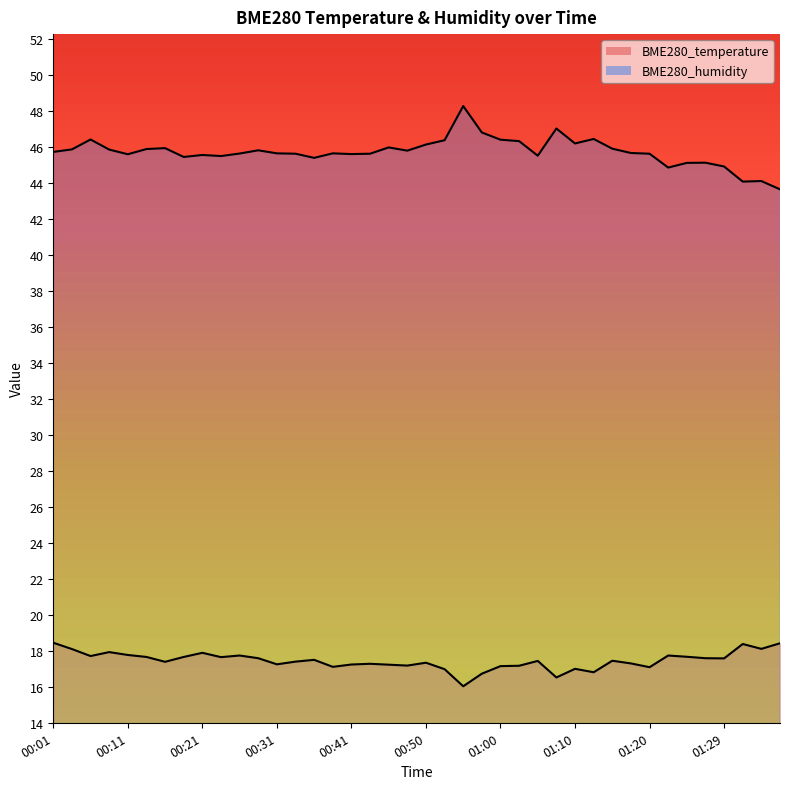

True or false: BME280_humidity and BME280_temperature intersect in this chart.

False